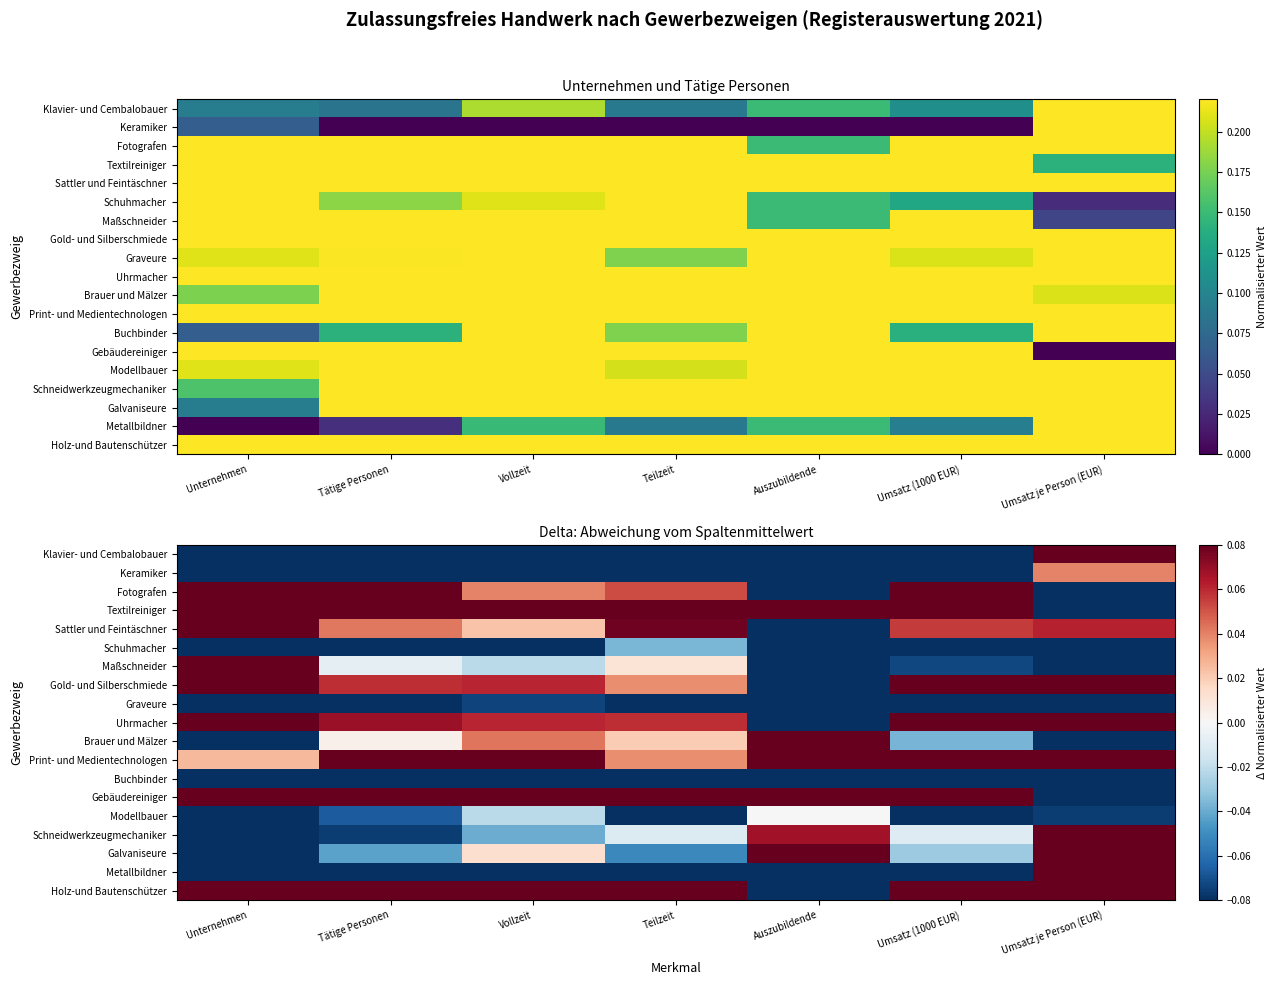

How many categories are shown in the chart?

7